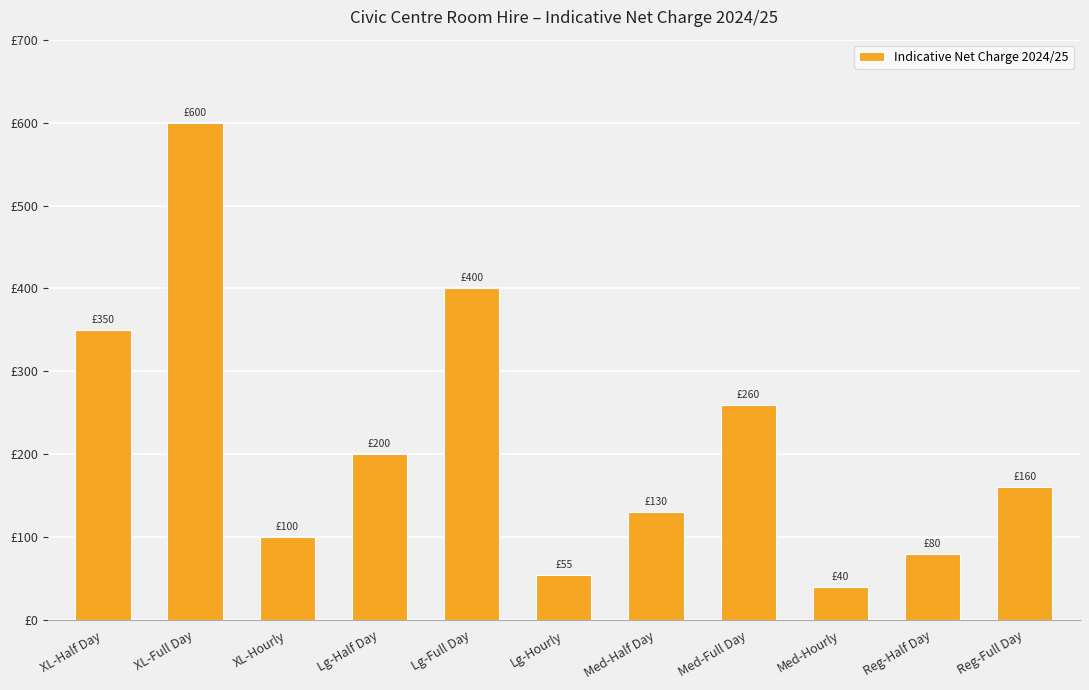

Rank the categories by value from lowest to highest.

Med-Hourly, Lg-Hourly, Reg-Half Day, XL-Hourly, Med-Half Day, Reg-Full Day, Lg-Half Day, Med-Full Day, XL-Half Day, Lg-Full Day, XL-Full Day